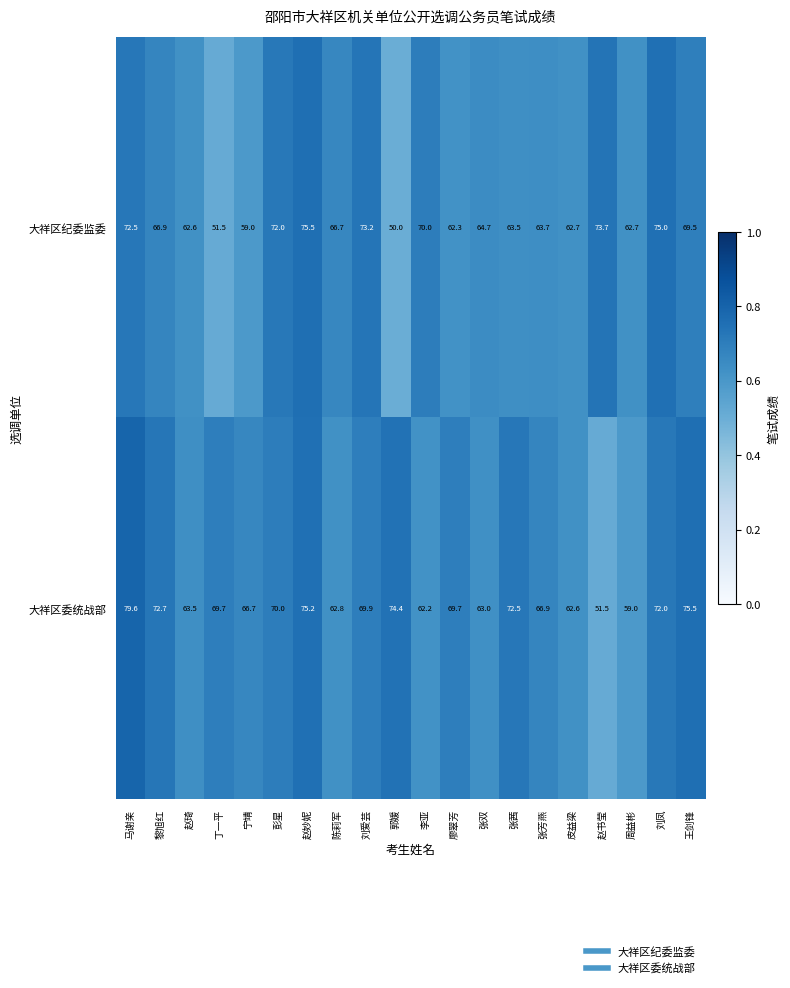

What is the difference between the highest and lowest values at 张双?

1.7